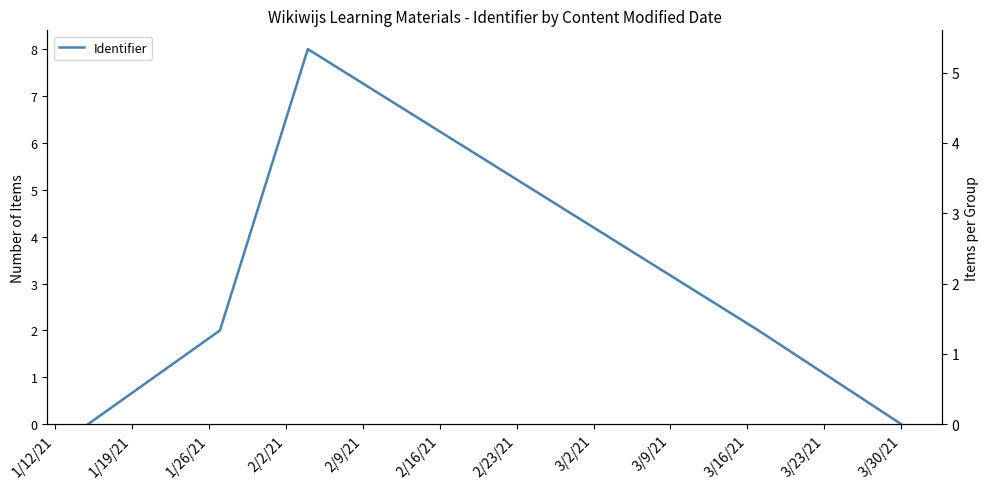

How many values are between 0 and 2?

4